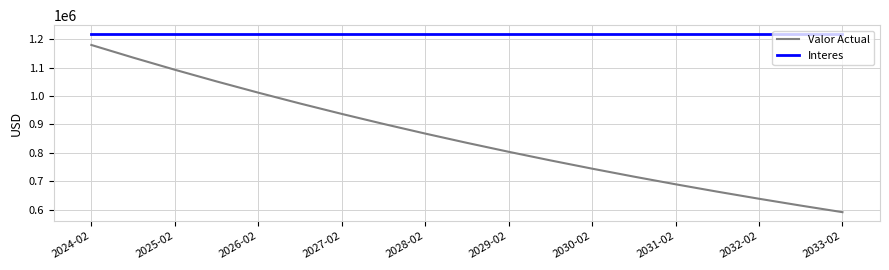

What is the maximum value for Interes?

1217790.6